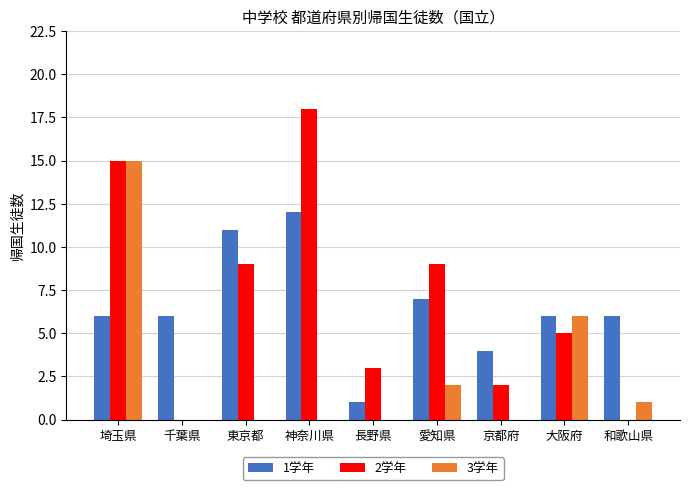

Which series has the widest spread of values?

2学年